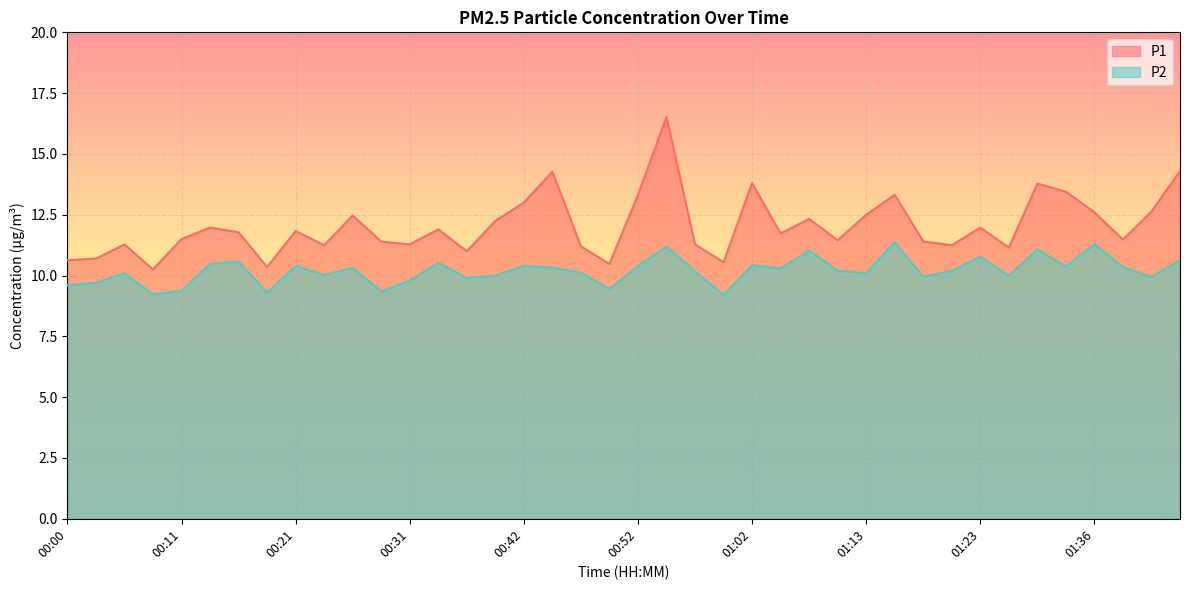

True or false: P2 and P1 intersect in this chart.

False